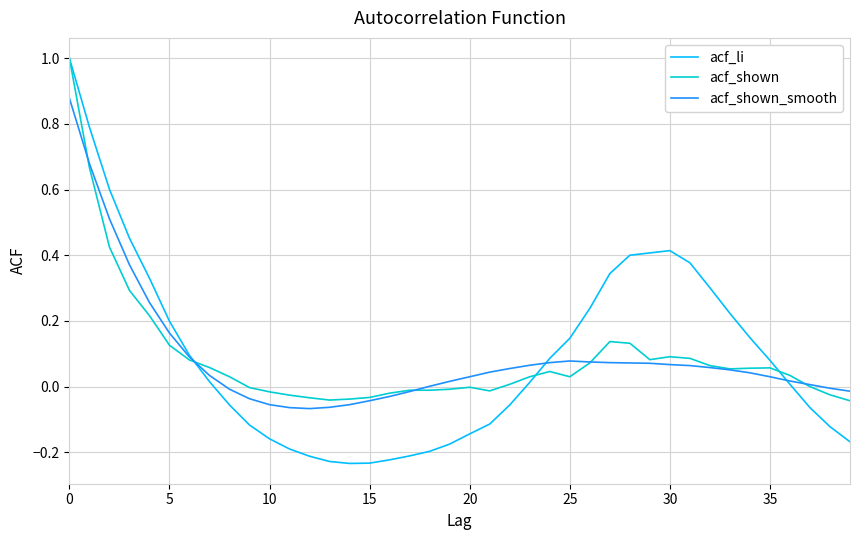

How many series are shown in this chart?

3